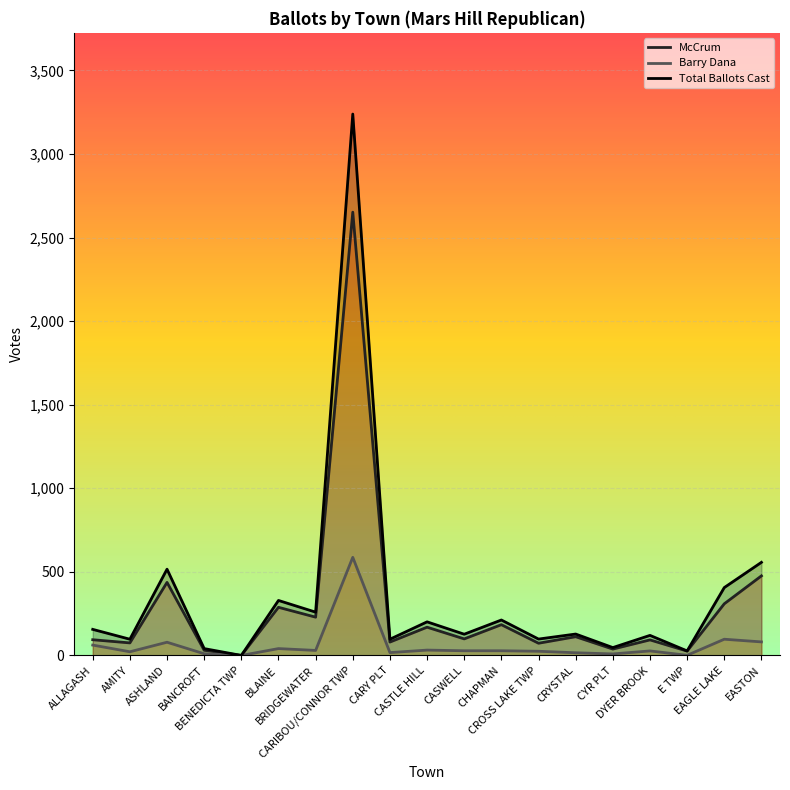

Reading right to left, list all the values displayed in this chart.

McCrum: 476	309	26	93	38	112	73	184	99	169	80	2652	229	288	0	31	437	75	94
Barry Dana: 81	97	1	27	9	16	25	28	28	32	17	587	30	41	0	10	79	22	62
Total Ballots Cast: 557	406	27	120	47	128	98	212	127	201	97	3239	259	329	0	41	516	97	156